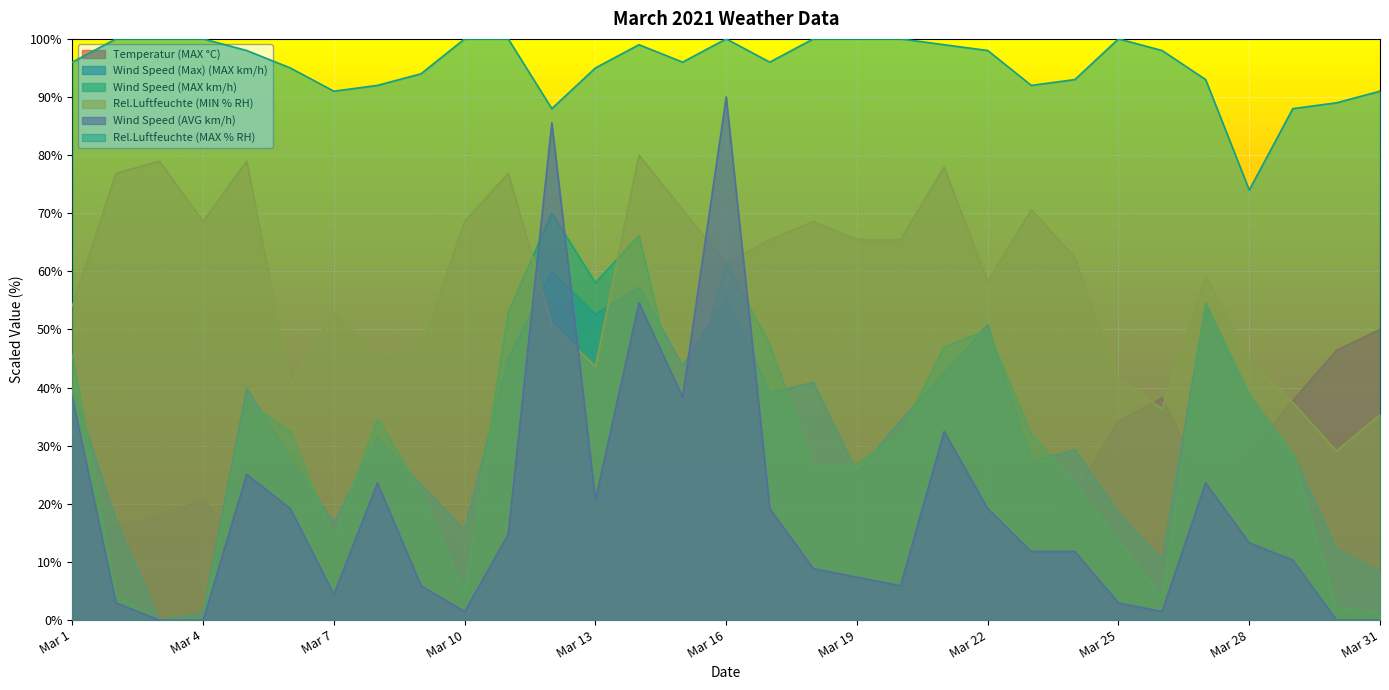

True or false: Rel.Luftfeuchte (MAX % RH) and Wind Speed (MAX km/h) cross at least once.

False